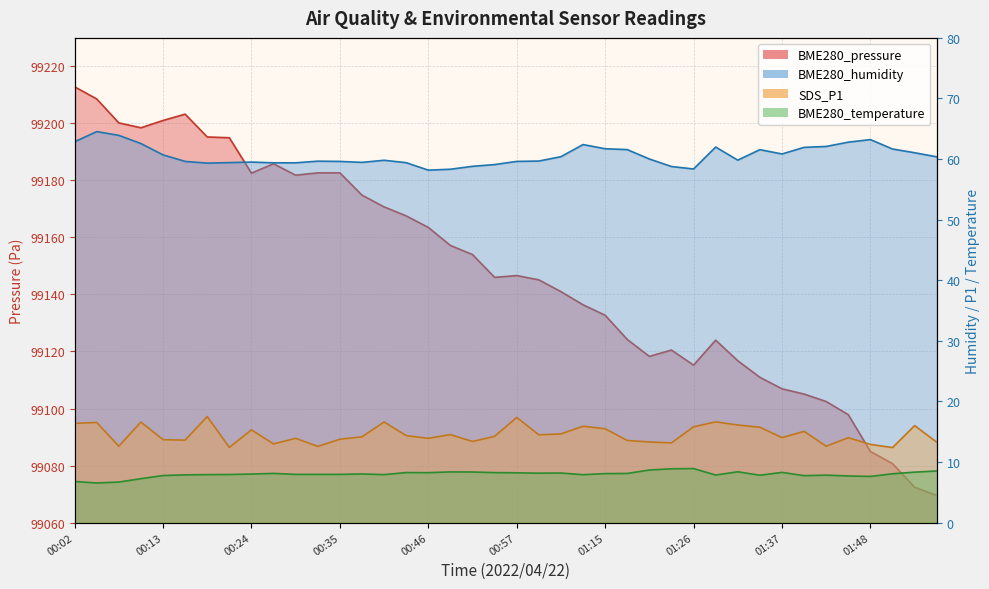

Where is the first local minimum for BME280_pressure?

00:10